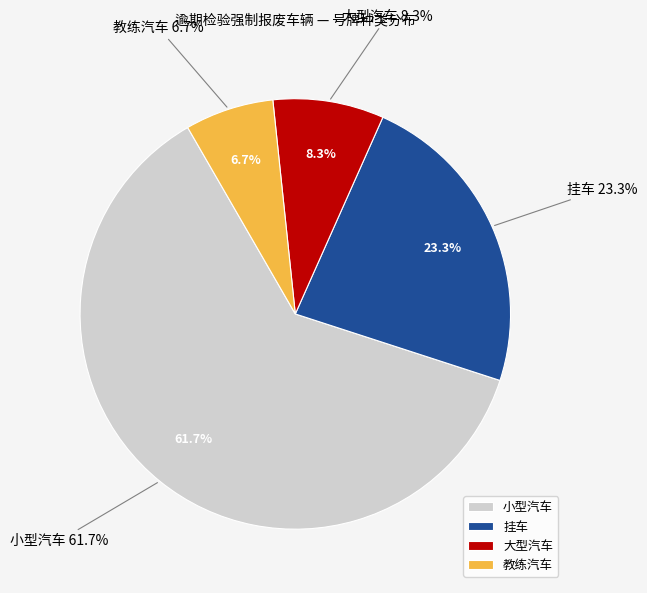

What is the majority slice?

小型汽车